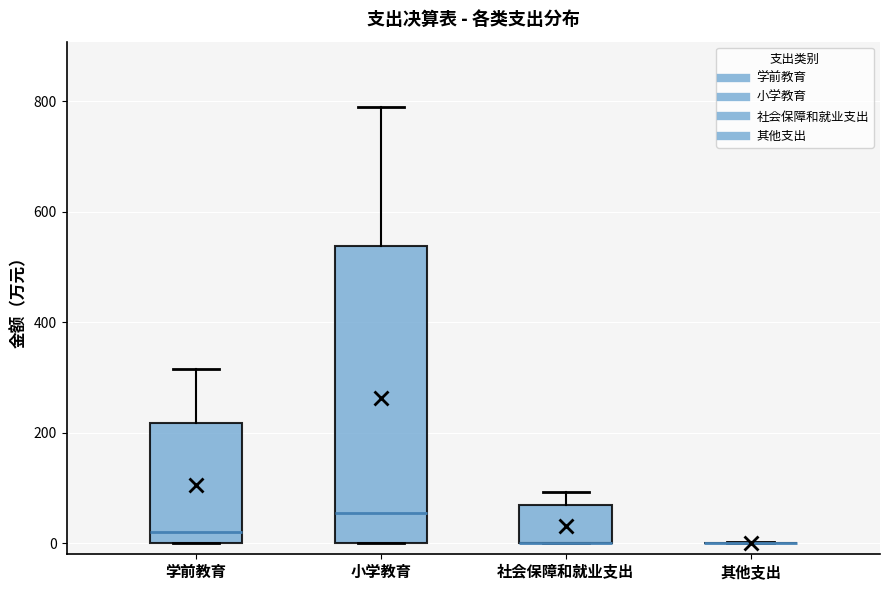

Comparing the boxes themselves (not the whiskers), which one is the tallest?

小学教育